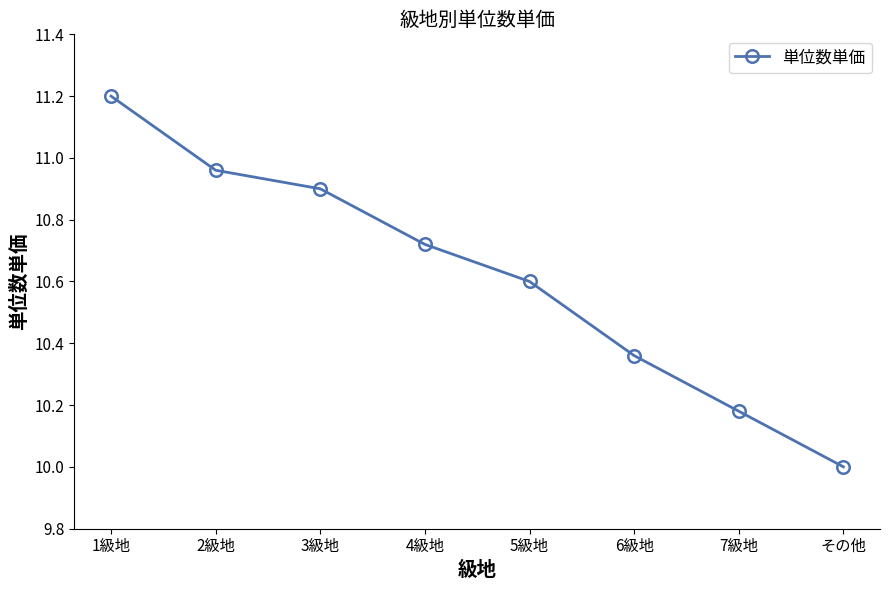

What is the difference between the second highest and minimum values?

1.0